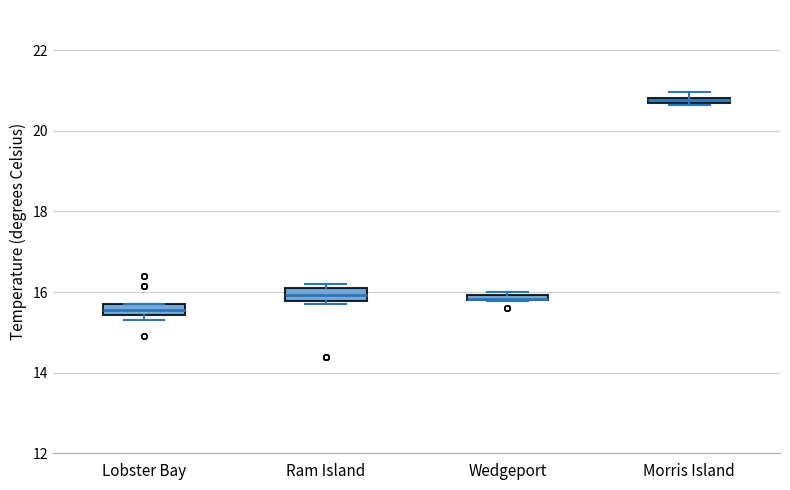

Where is the upper edge of the box for Morris Island on the y-axis? The values are not printed on the chart, so give them approximately, as read against the axis.

20.8